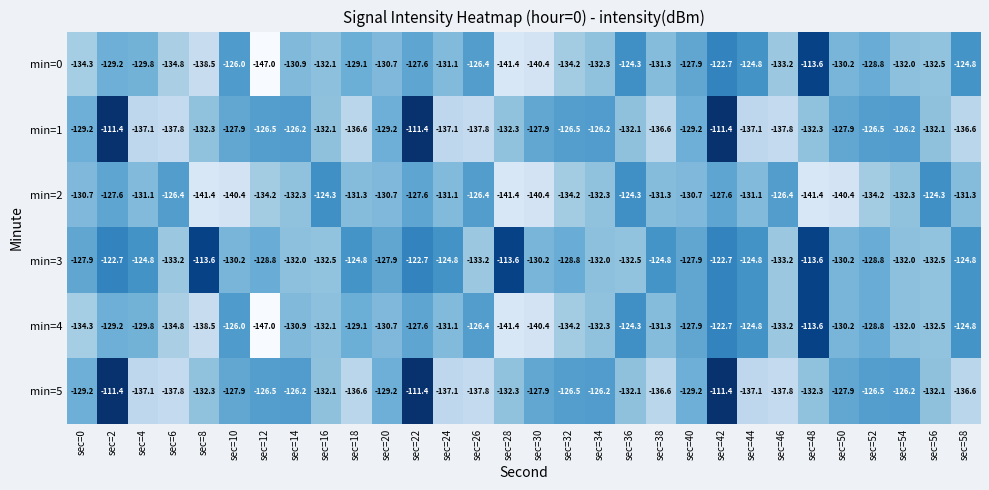

What is the difference between the highest and lowest values at sec=0?

6.4